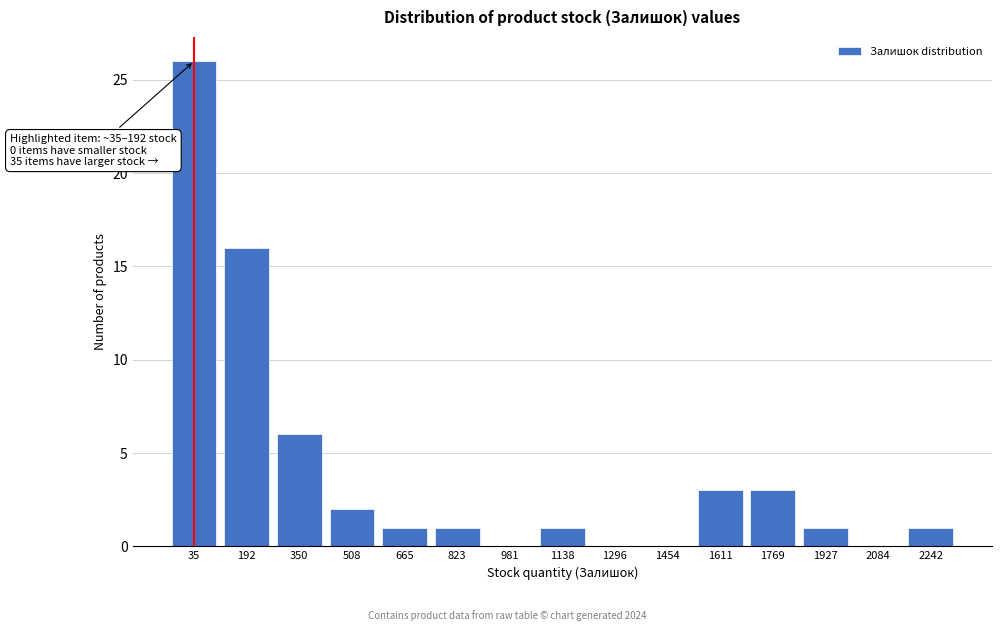

Reading left to right, transcribe all the data shown in this chart.

35=26	192=16	350=6	508=2	665=1	823=1	981=0	1138=1	1296=0	1454=0	1611=3	1769=3	1927=1	2084=0	2242=1